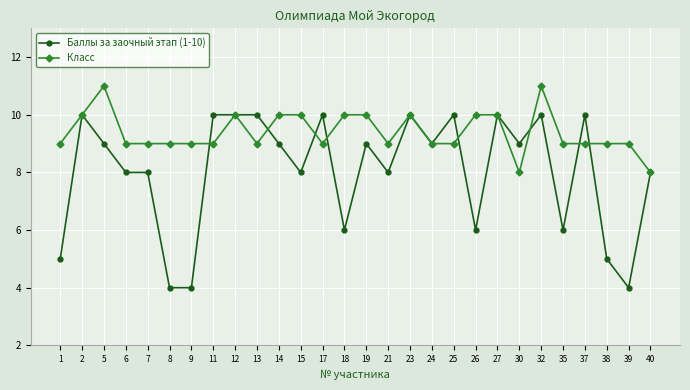

What is the value of the Класс point at the 15th from the left?

10